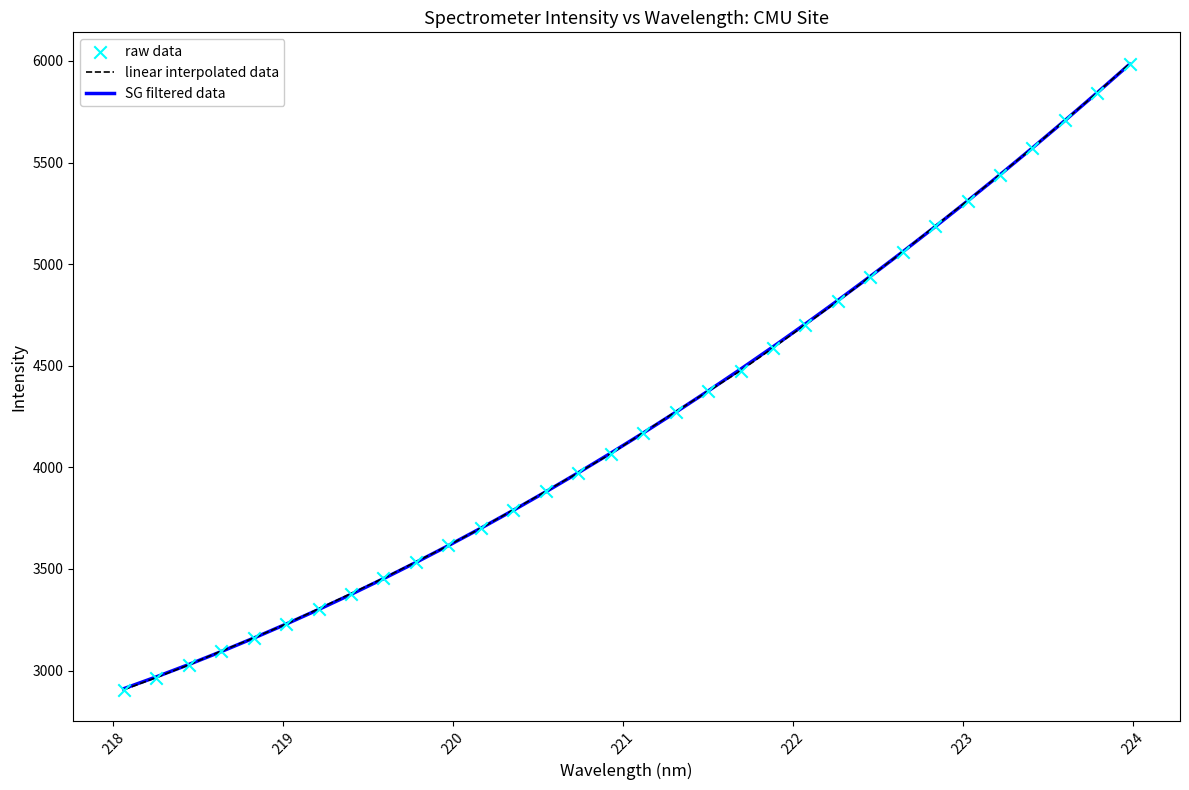

Which series has the widest spread of values?

linear interpolated data